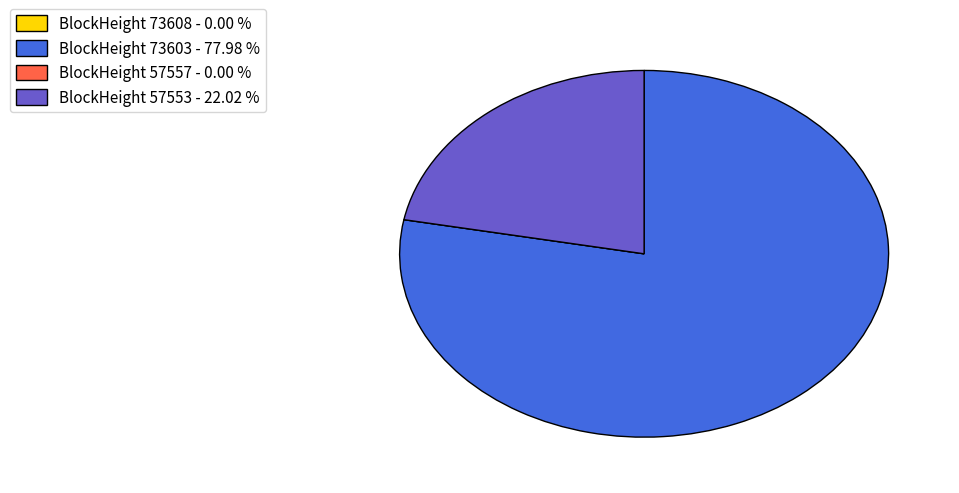

Approximately how many times larger is the value at BlockHeight 57553 - 22.02 % compared to BlockHeight 73603 - 77.98 %?

0.3